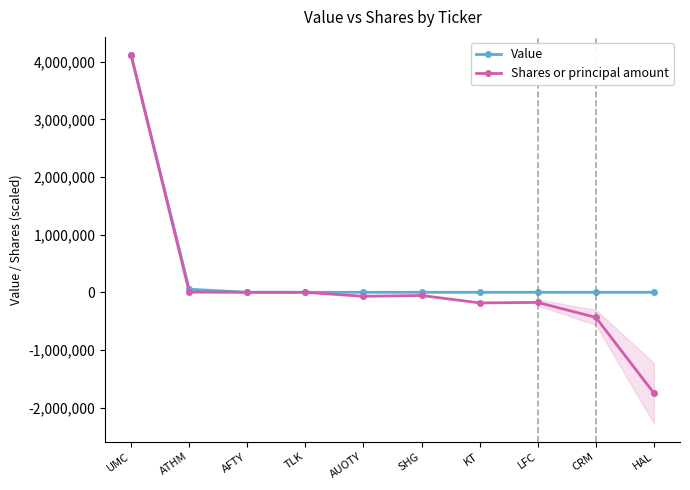

True or false: Value has more than 2 points higher than both neighbors.

False